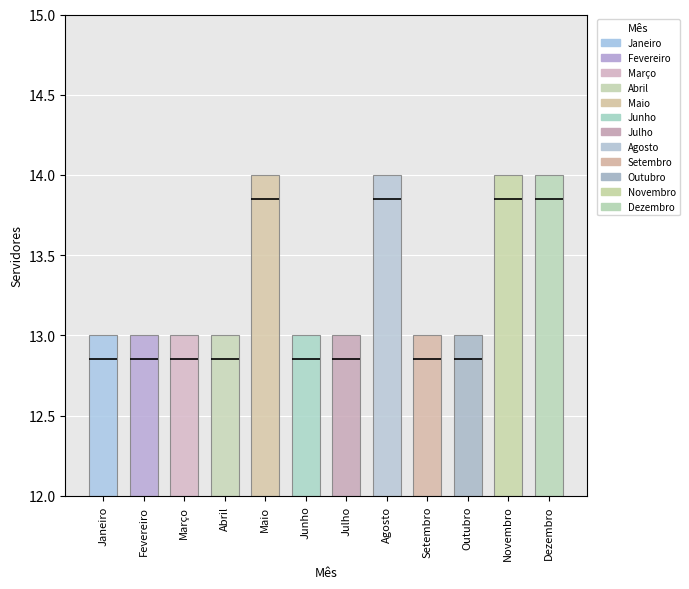

What is the value of the 2nd bar from the left?

13